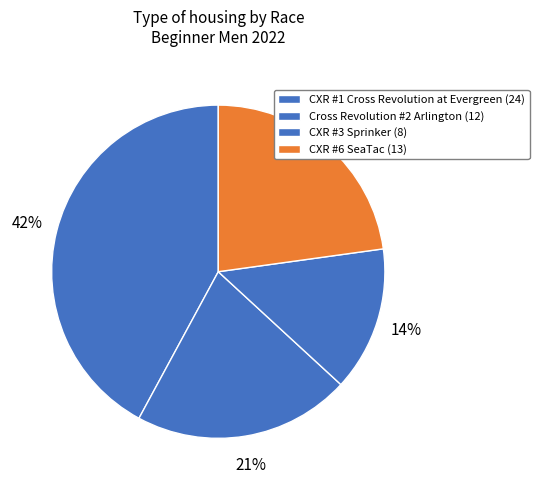

True or false: Cross Revolution #2 Arlington accounts for 32% of the total.

False